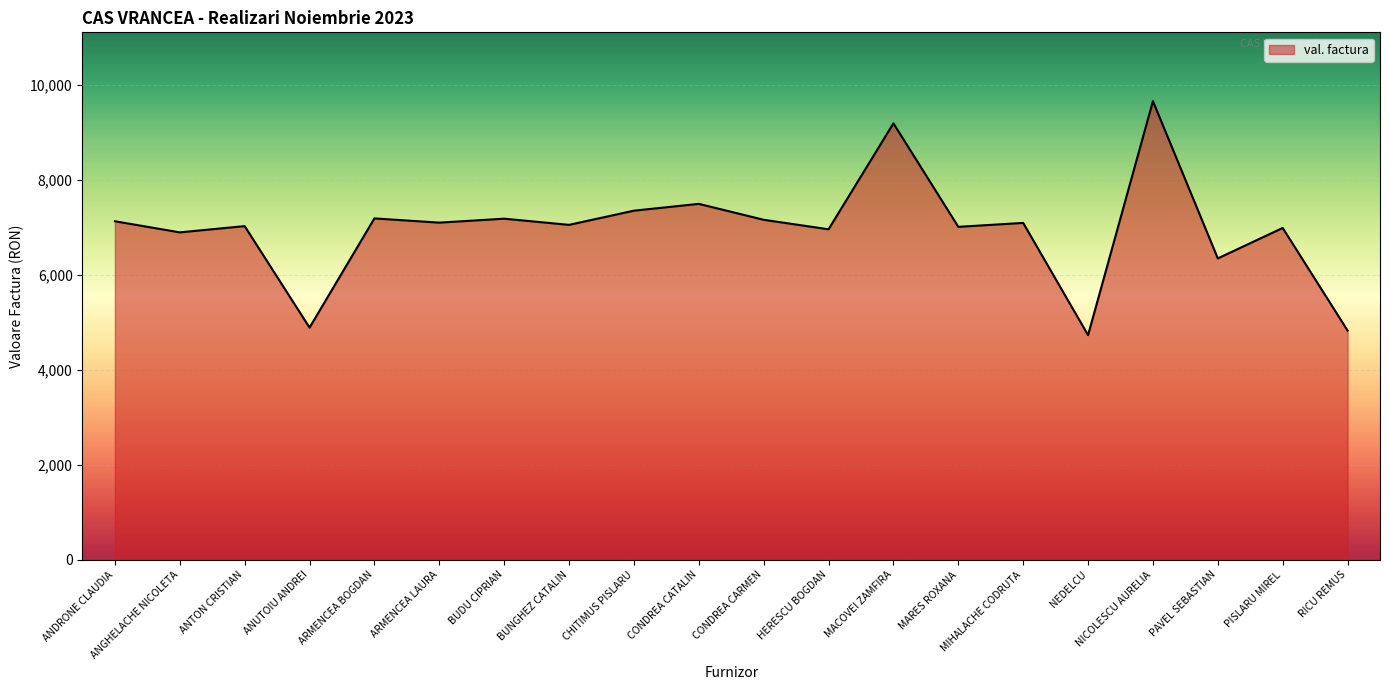

The value at ANGHELACHE NICOLETA is 6893.0. True or false?

True